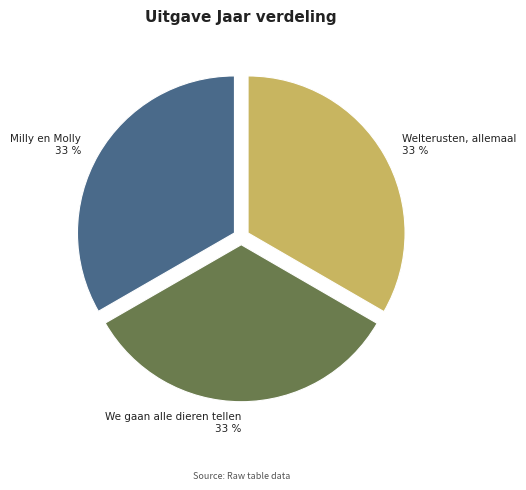

To the nearest percent, what is the average slice percentage?

33%